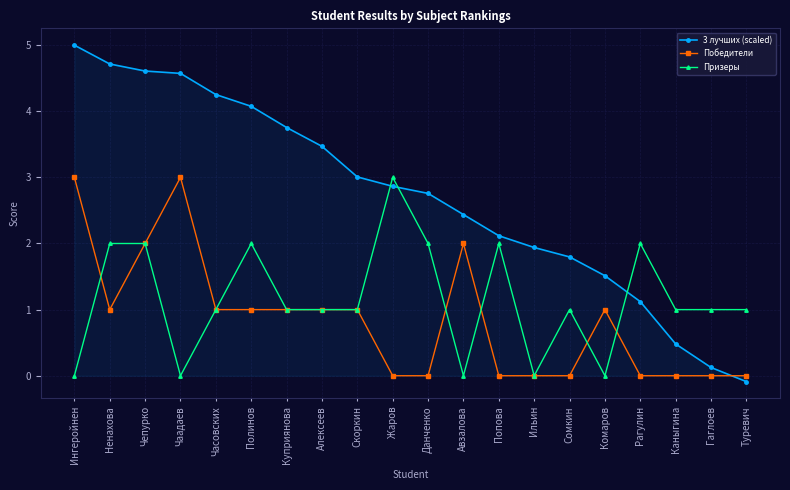

Which category has the lowest value in the 3 лучших (scaled) series?

Туревич